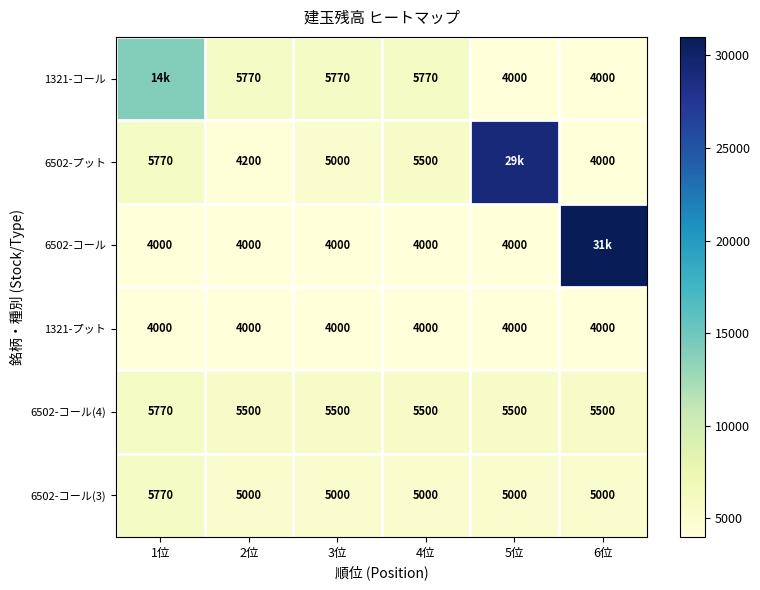

True or false: 6502-コール(3) has a value of 10352 at 1位.

False